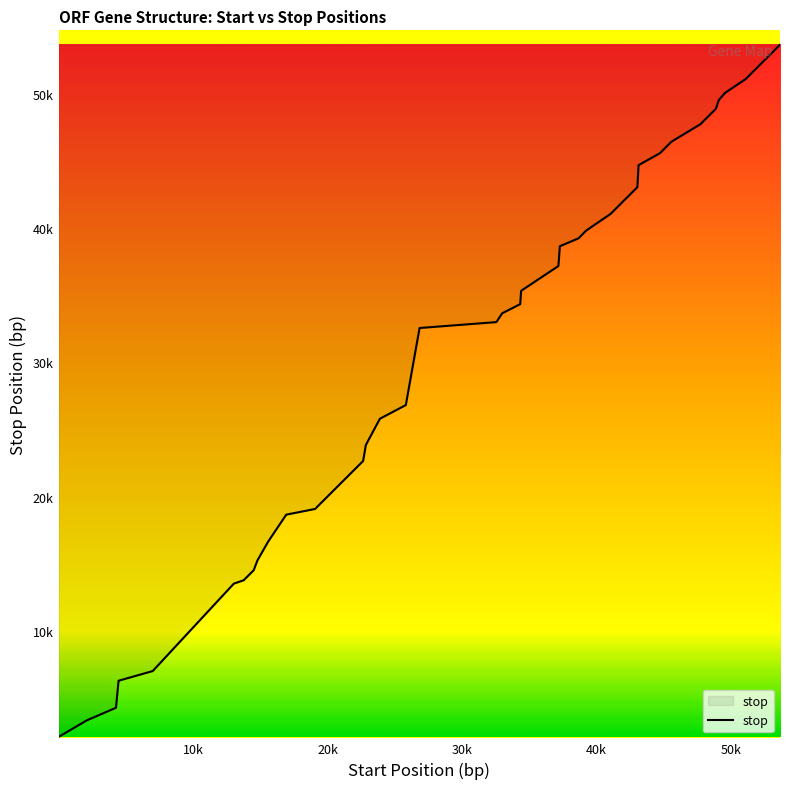

True or false: the data has more than 0 interior local peaks.

False